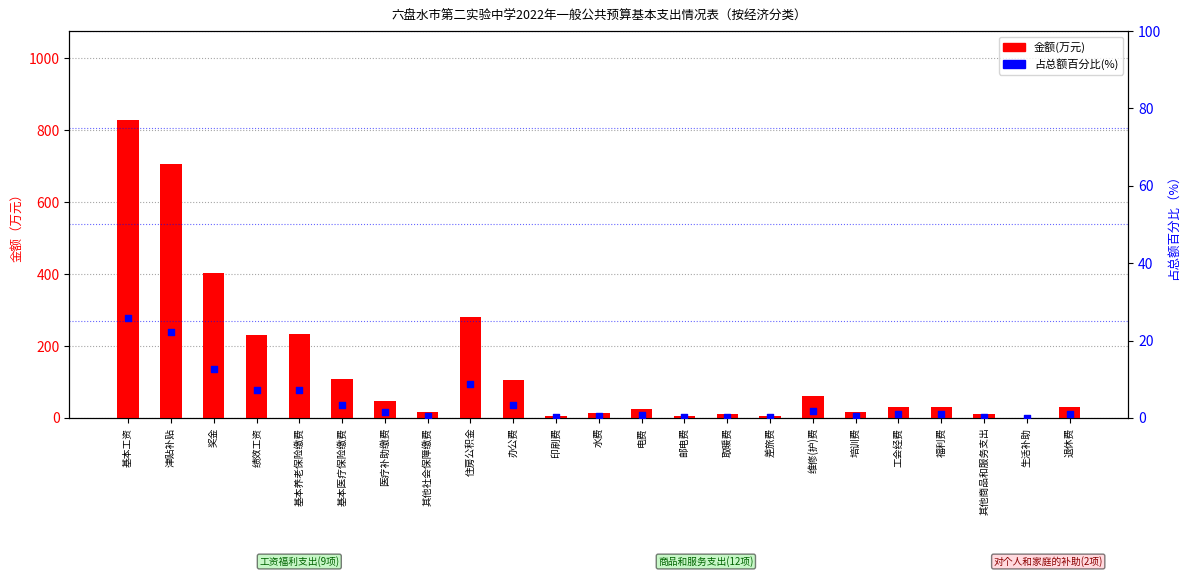

Is the value of 占总额百分比(%) at 电费 greater than the value of 金额(万元) at 津贴补贴?

No